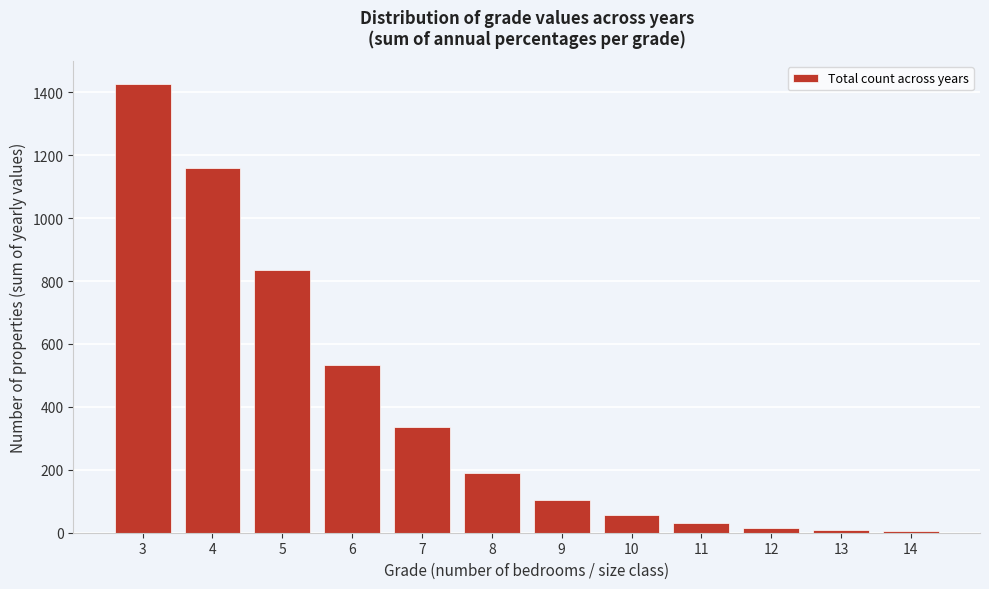

What is the greatest value displayed?

1427.7